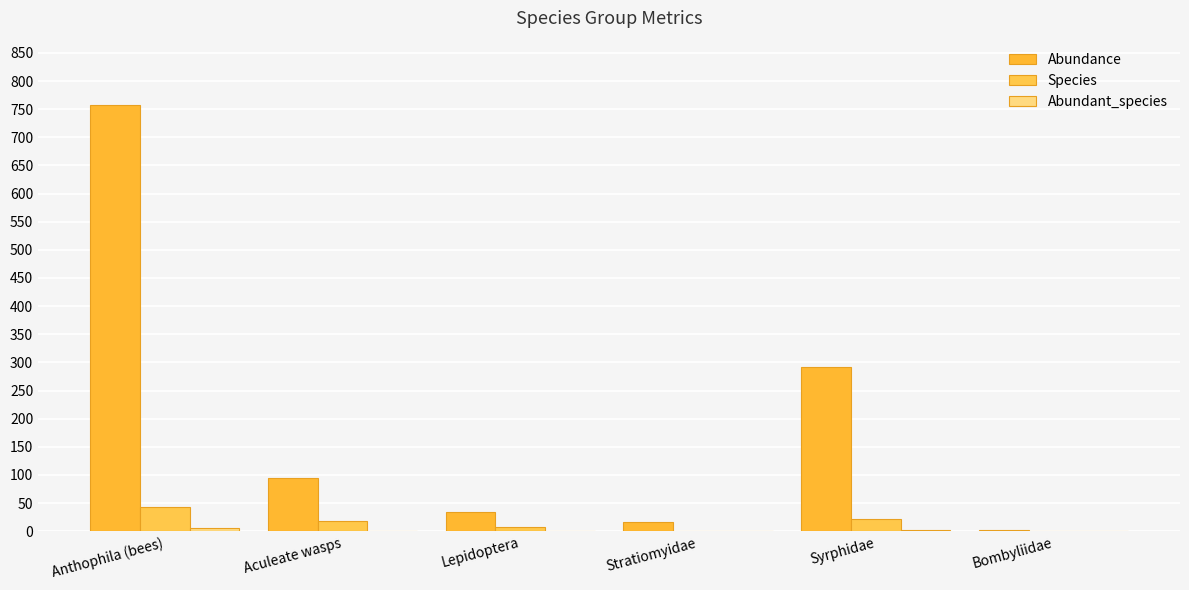

Are the bars grouped side by side (vs. stacked)?

Yes